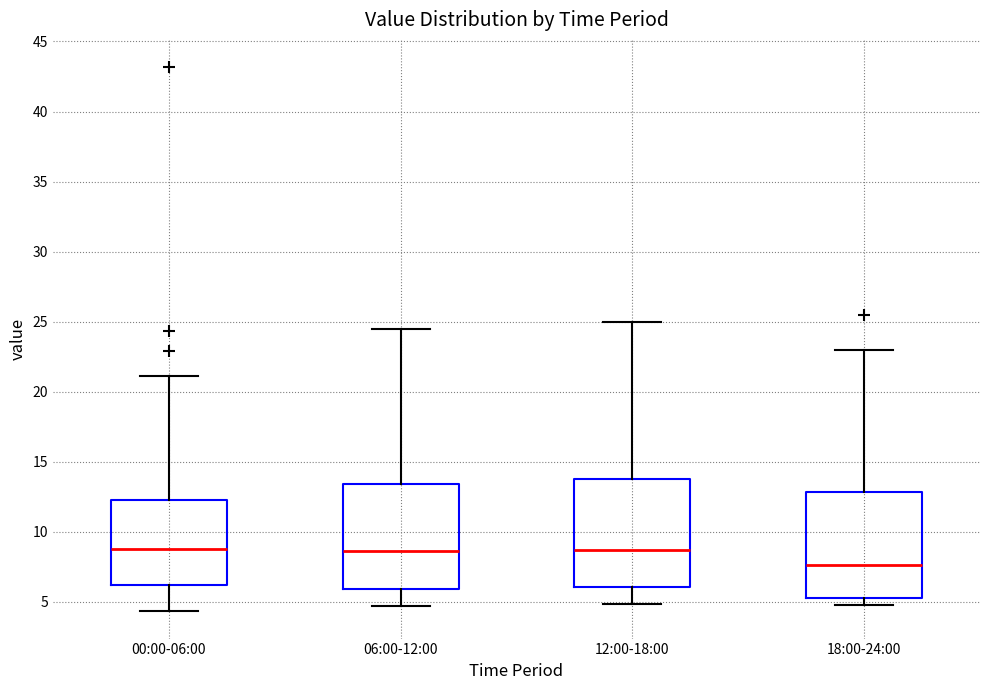

Where is the upper edge of the box for 12:00-18:00 on the y-axis? The values are not printed on the chart, so give them approximately, as read against the axis.

14.0